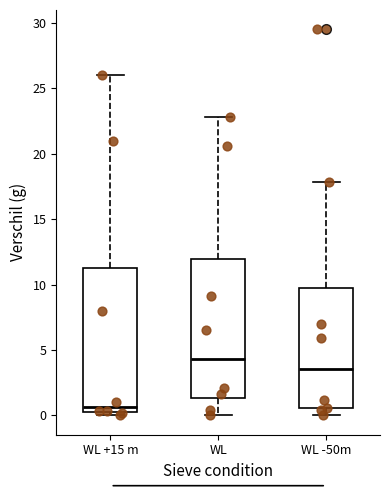

Reading left to right, transcribe this box plot: for each box, give where its median line is, the range the box spans, and where its two whiskers end, as read against the y-axis. The values are not printed on the chart, so give them approximately, as read against the axis.

WL +15 m: median 0.5 (just above the box's lower edge), box 0.5 to 11.5, whiskers 0.0 to 26.0
WL: median 4.5, box 1.5 to 12.0, whiskers 0.0 to 23.0
WL -50m: median 3.5, box 0.5 to 9.5, whiskers 0.0 to 18.0